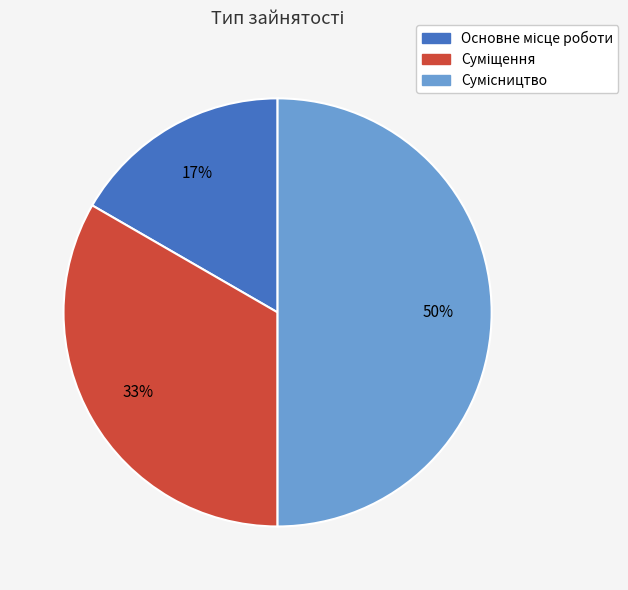

To the nearest percent, what is the average slice percentage?

33%